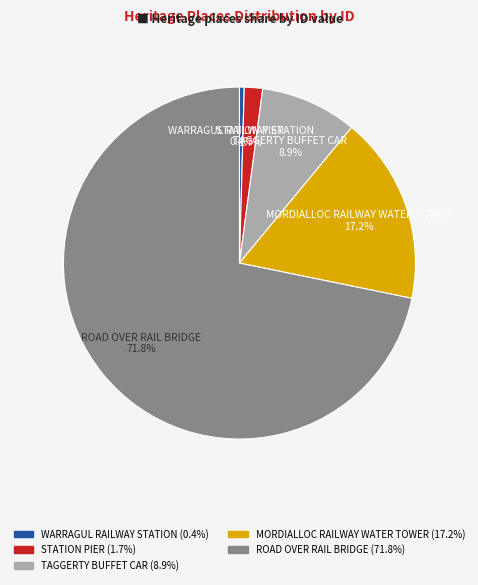

What portion of the pie excludes ROAD OVER RAIL BRIDGE?

28.2%